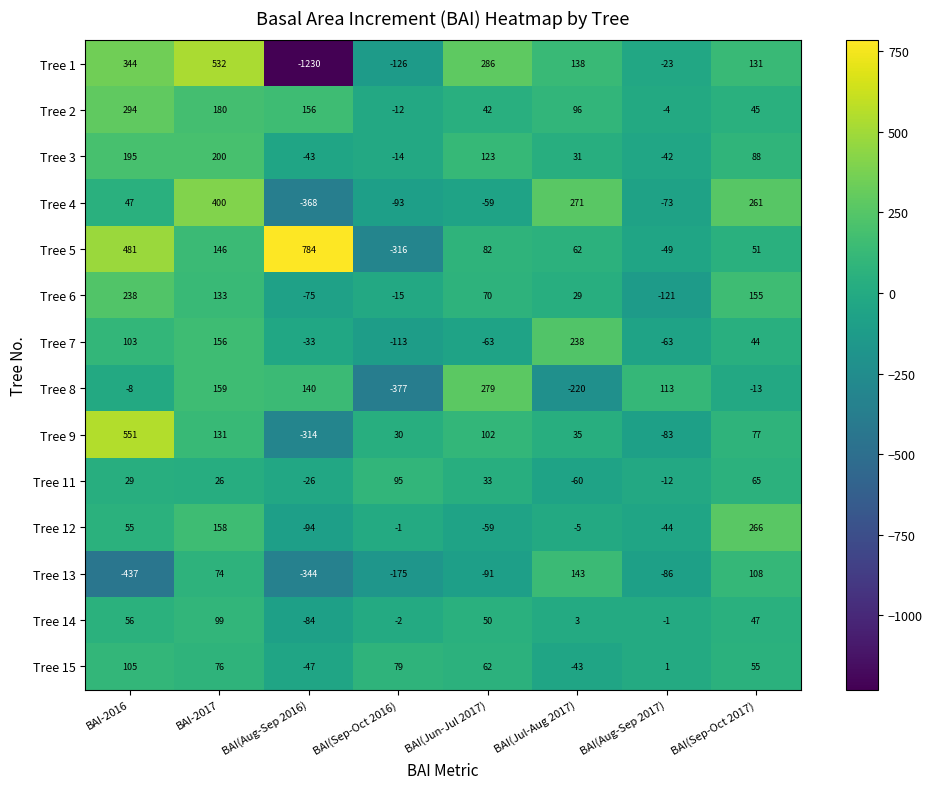

What is the difference between the Tree 15 values at BAI(Sep-Oct 2016) and BAI-2017?

3